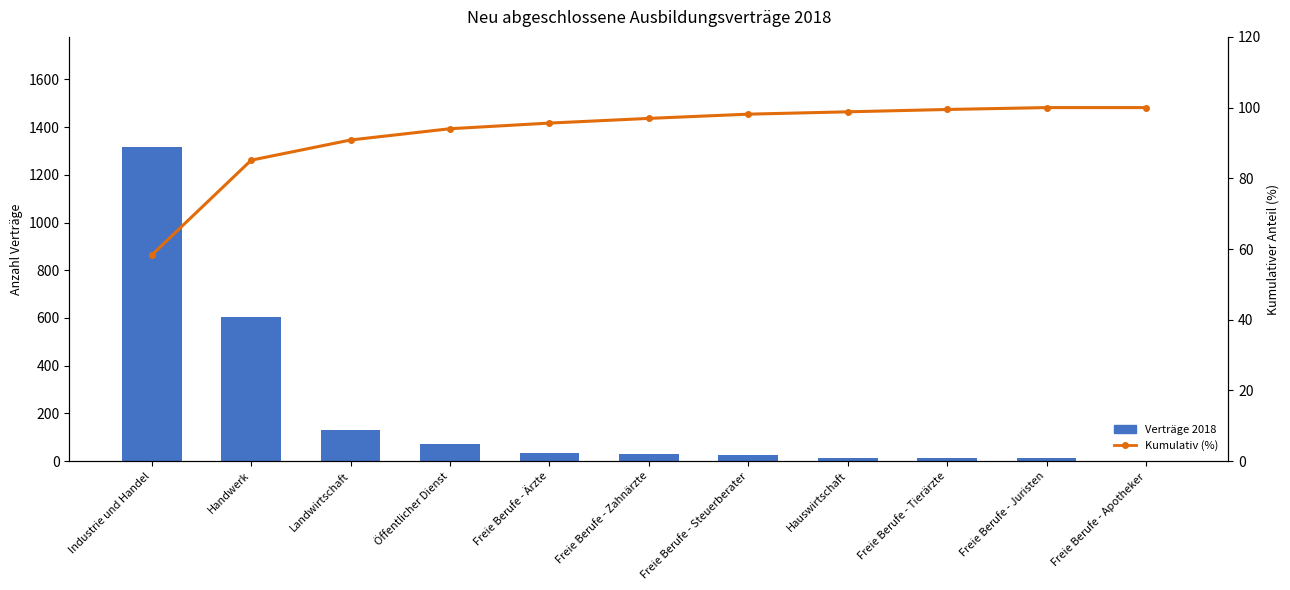

What are all the series names shown in the legend?

Verträge 2018, Kumulativ (%)